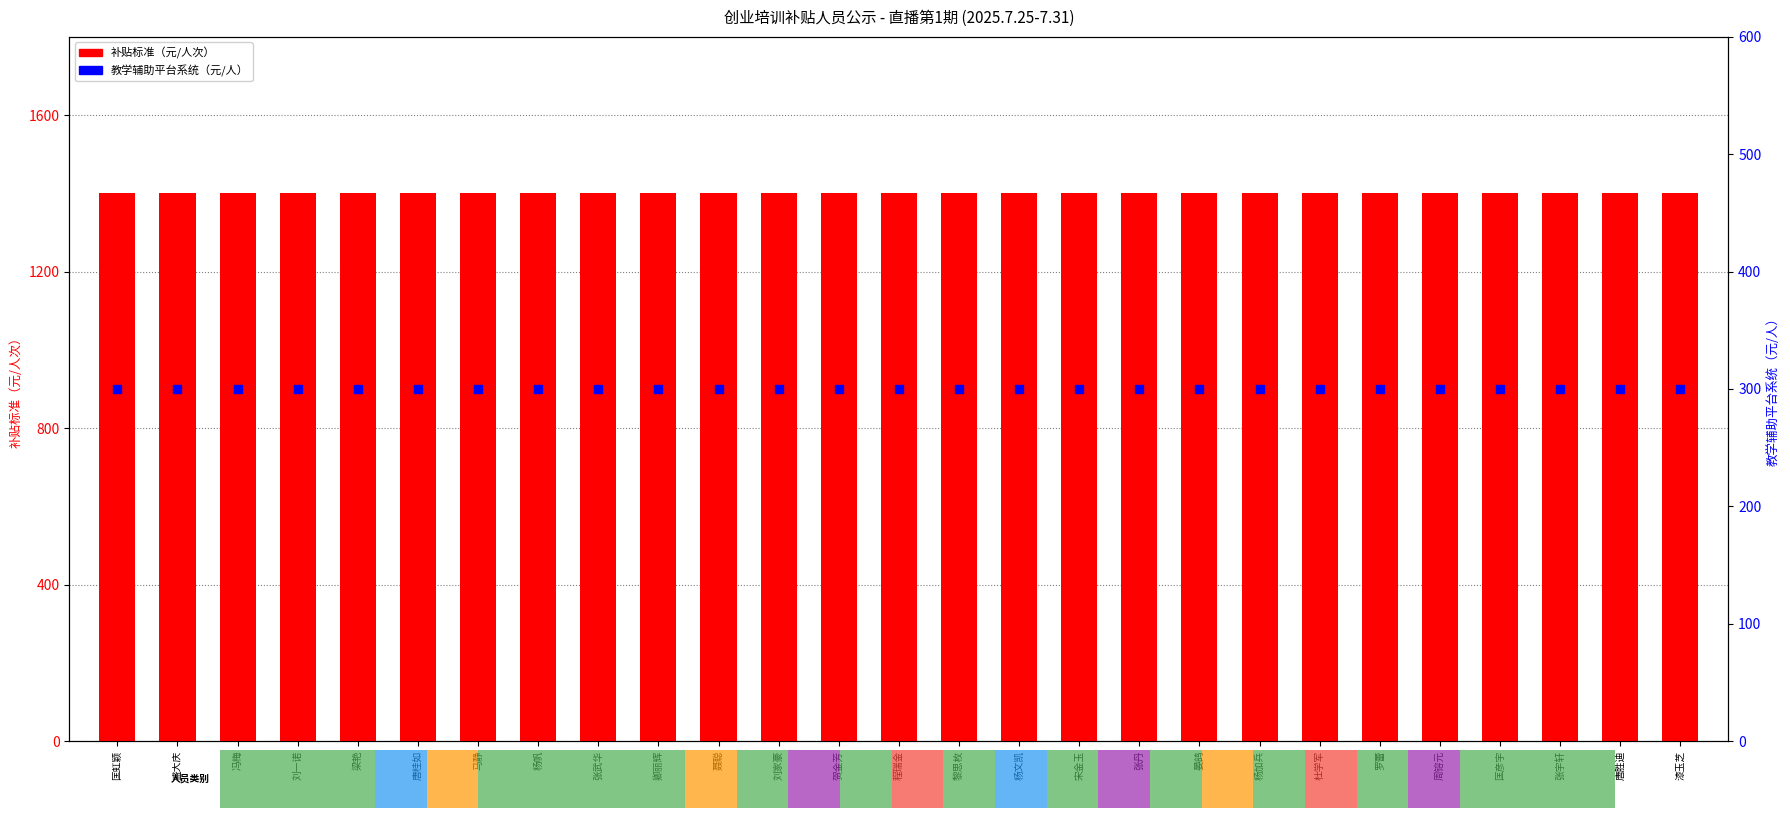

Which series has the largest total across all categories?

补贴标准（元/人次）